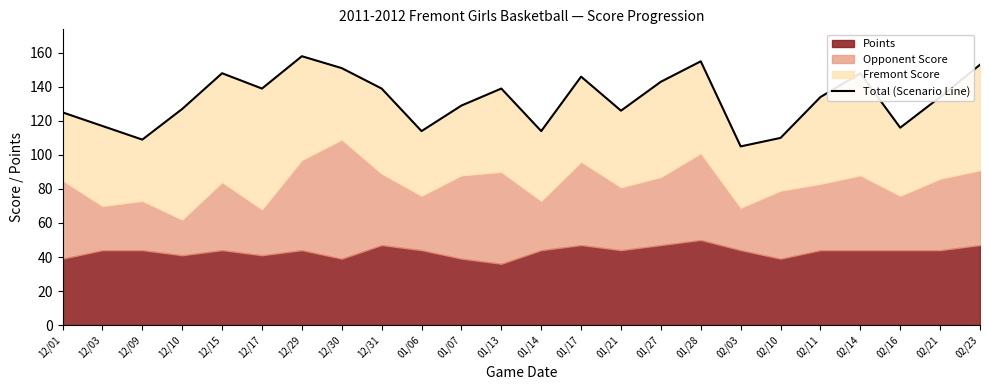

What is the difference between the values at 12/03 and 02/21?

17